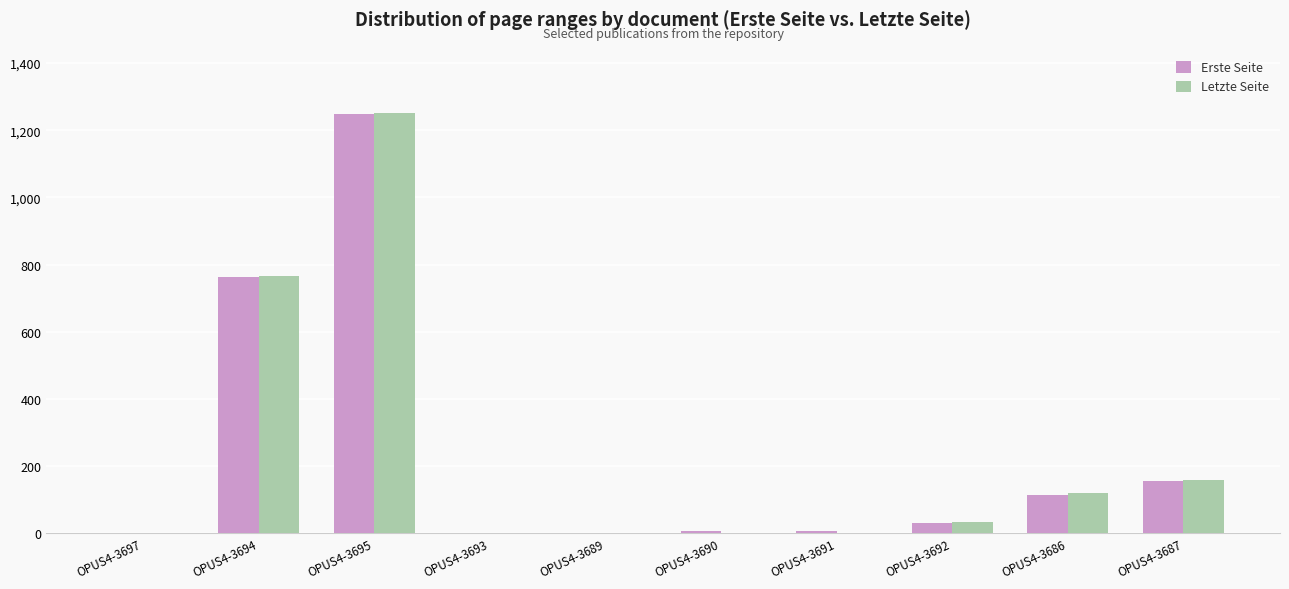

Which category has the highest value across all series?

OPUS4-3695